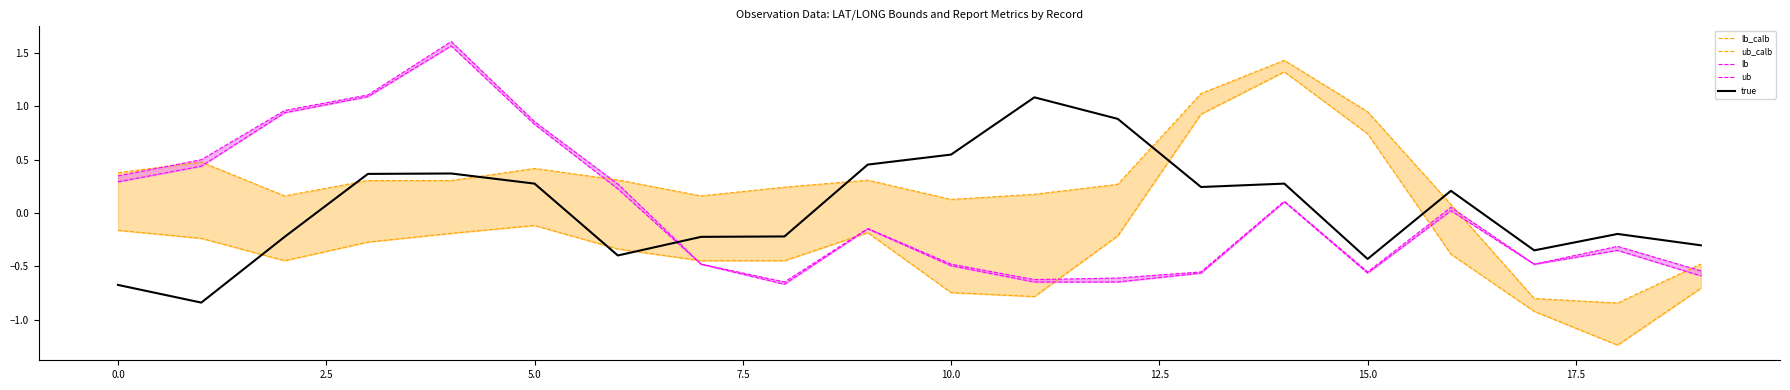

How many positive values does the ub series have?

9